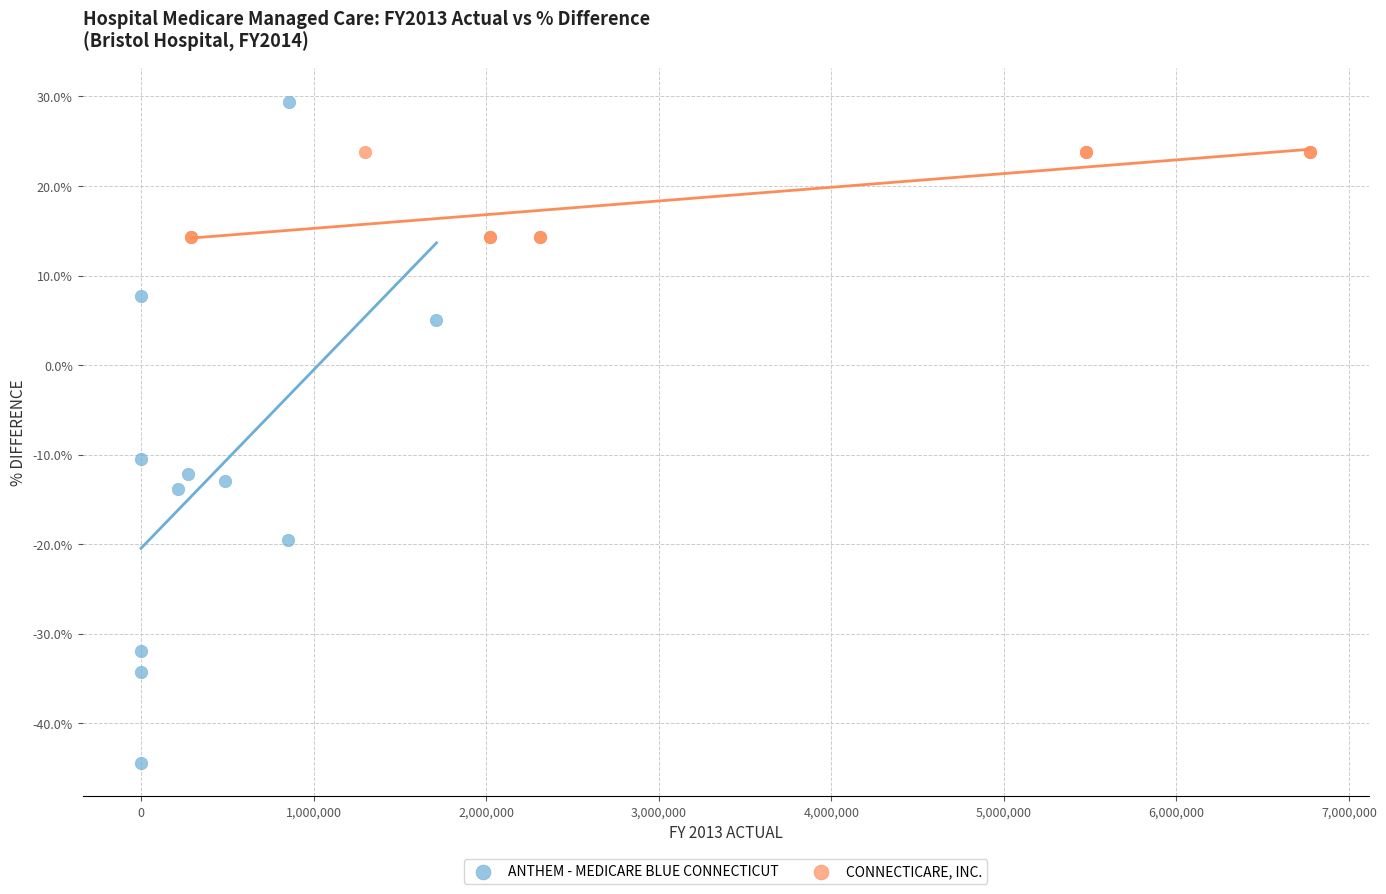

Which series contains the highest Y value?

ANTHEM - MEDICARE BLUE CONNECTICUT